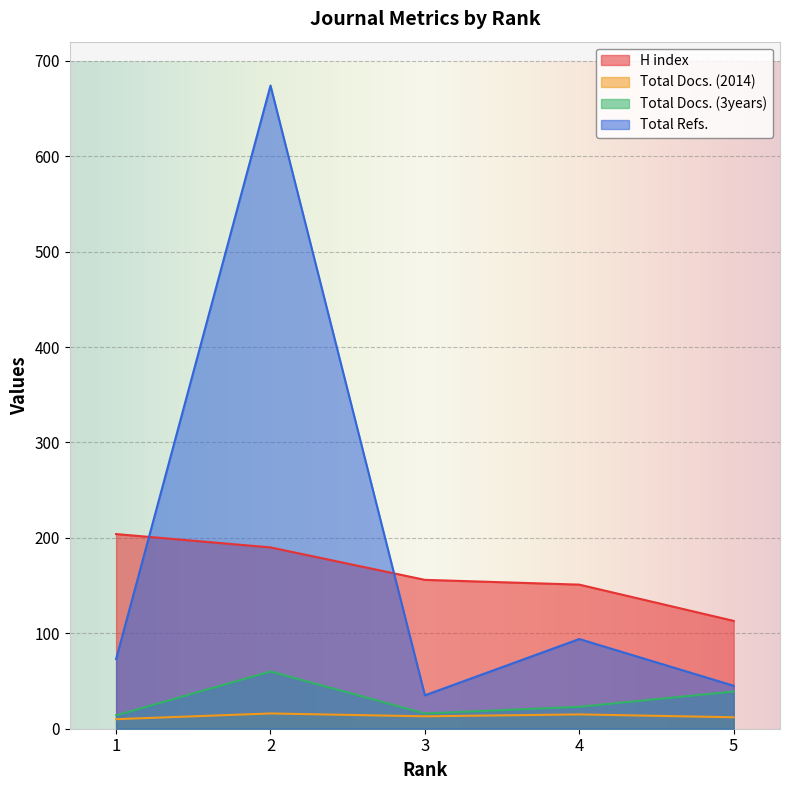

What is the maximum value for Total Docs. (2014)?

16